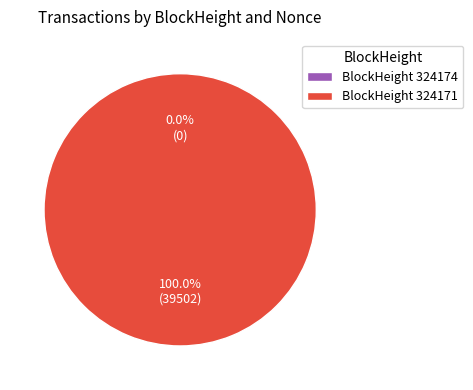

Count the number of slices in the pie.

2